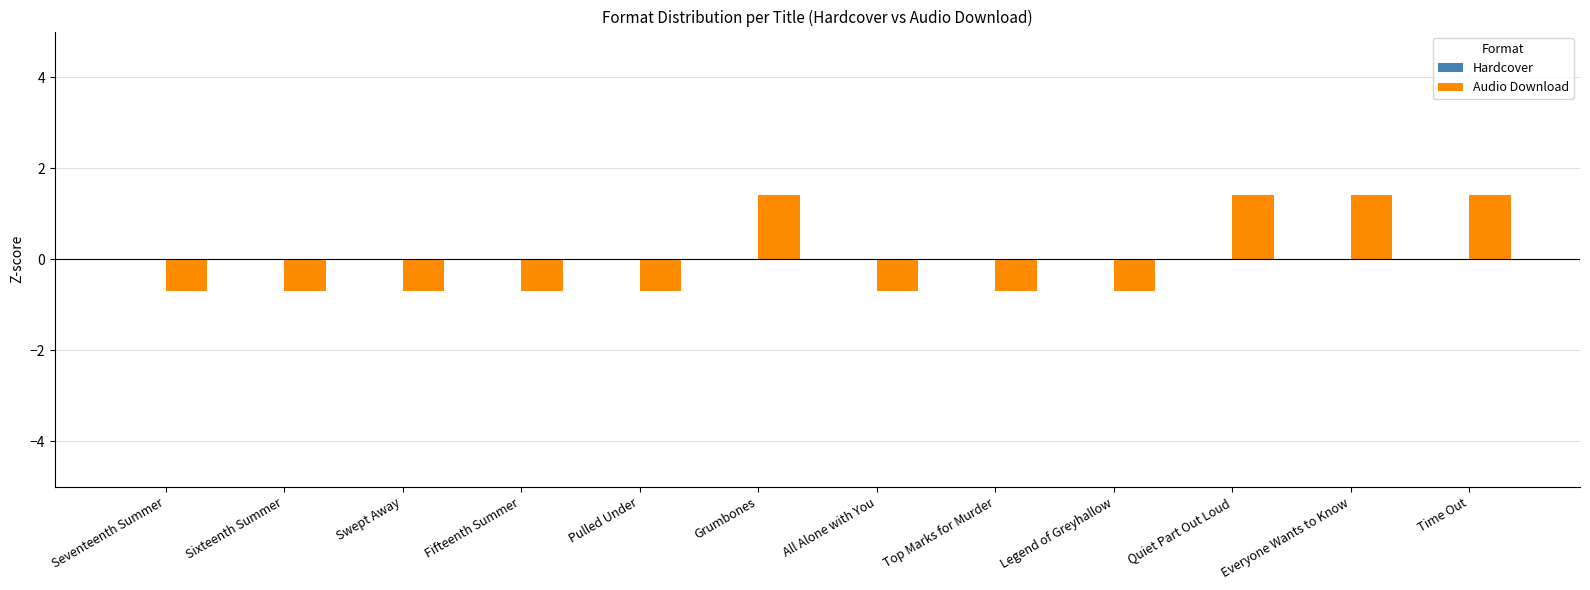

True or false: the data shows 2.0 at Everyone Wants to Know.

False